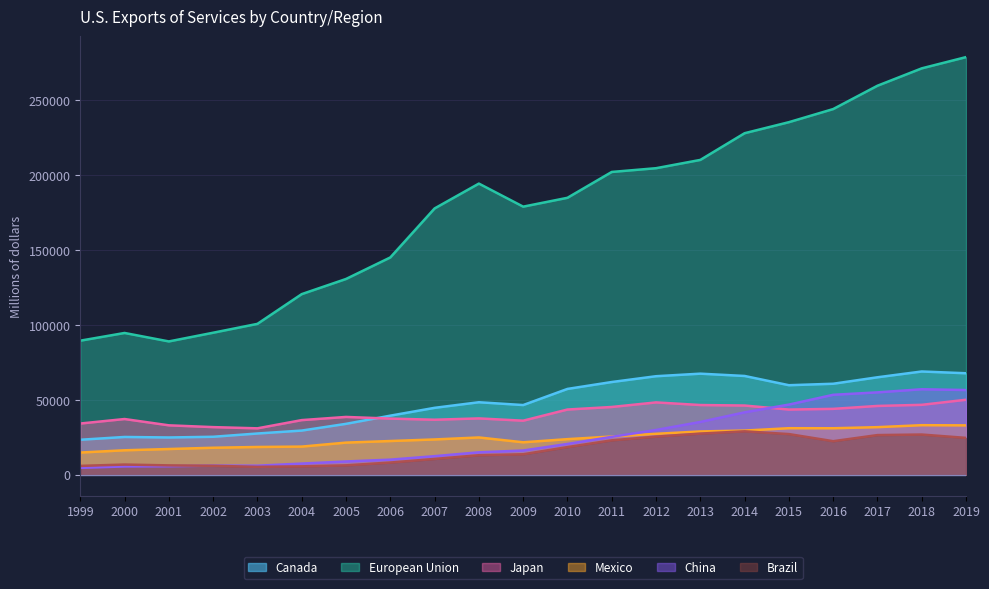

At which label does Brazil first exceed 13625?

2010